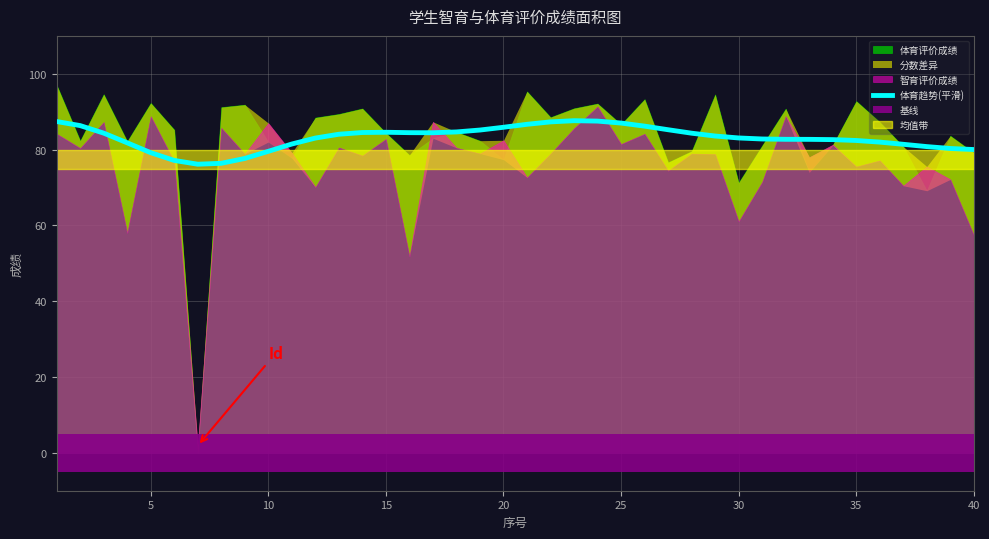

What is the sum of all values?

3324.5